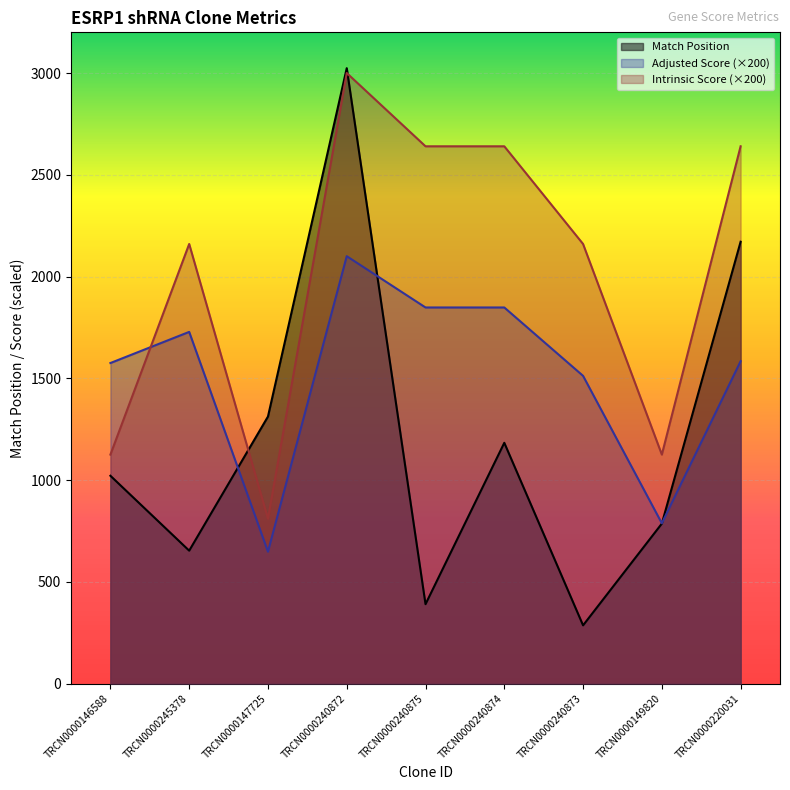

What is the spread (max minus min) of values at TRCN0000240875?

2250.0